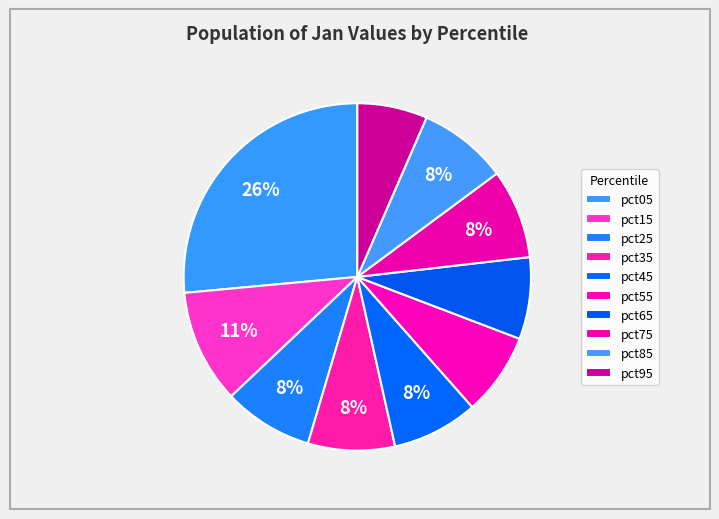

Which category has the smallest portion of the pie?

pct95